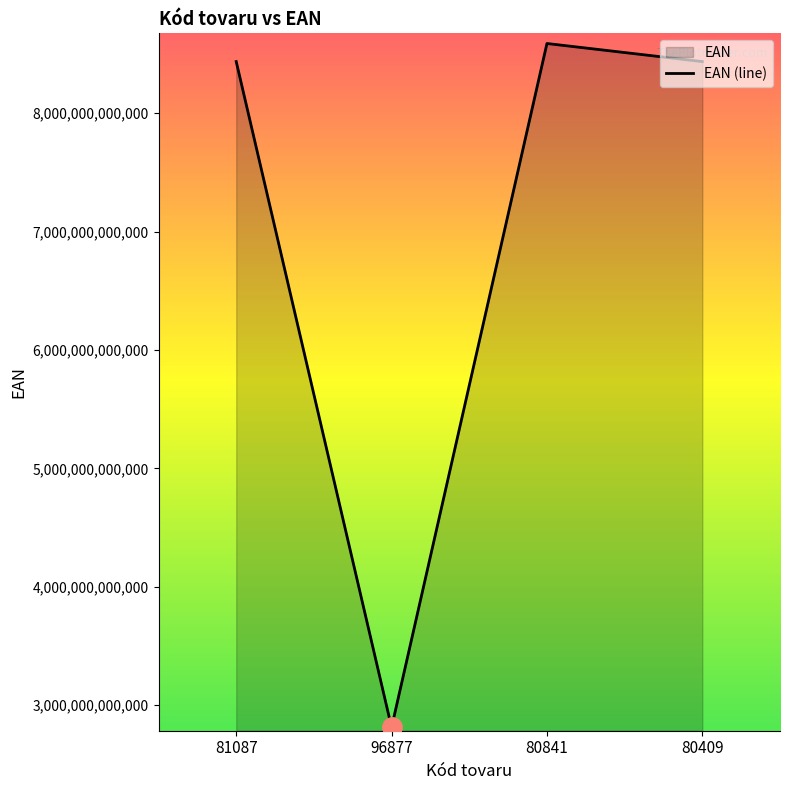

Between 80841 and 80409, which is larger?

80841